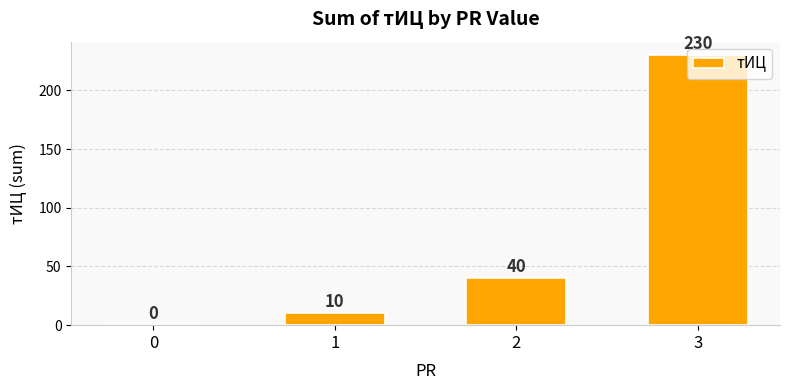

Which category has the highest value across all series?

3